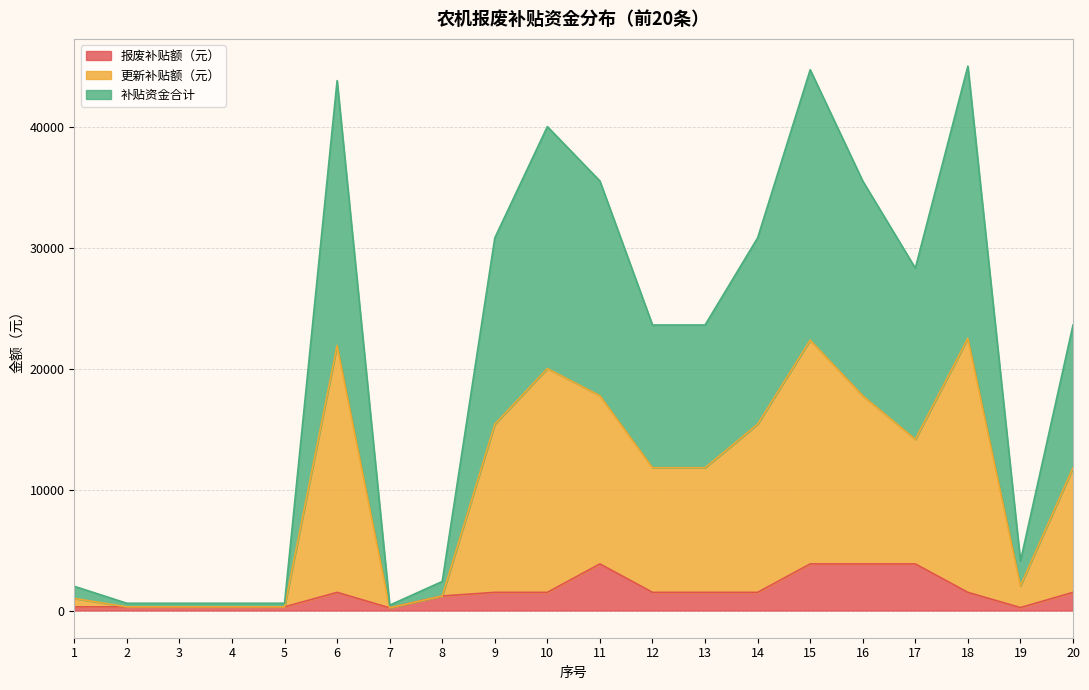

What are all the series names shown in the legend?

报废补贴额（元）, 更新补贴额（元）, 补贴资金合计